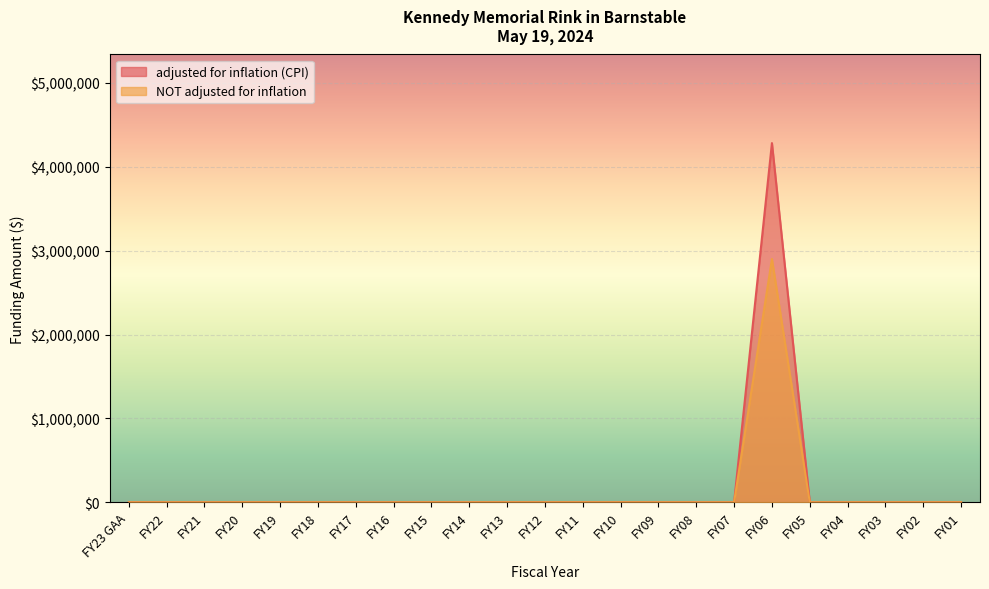

The adjusted for inflation (CPI) series shows -2585729 at FY08. True or false?

False